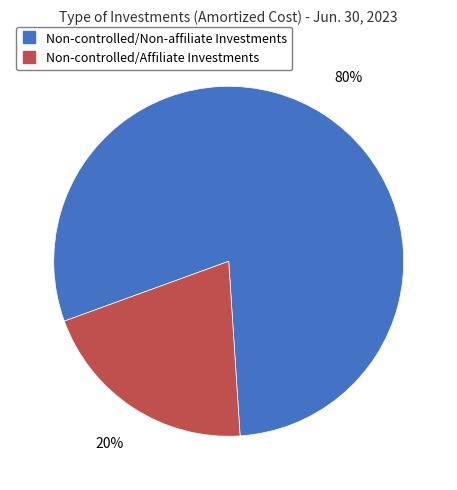

To the nearest percent, what percentage of the pie is Non-controlled/Non-affiliate Investments?

80%